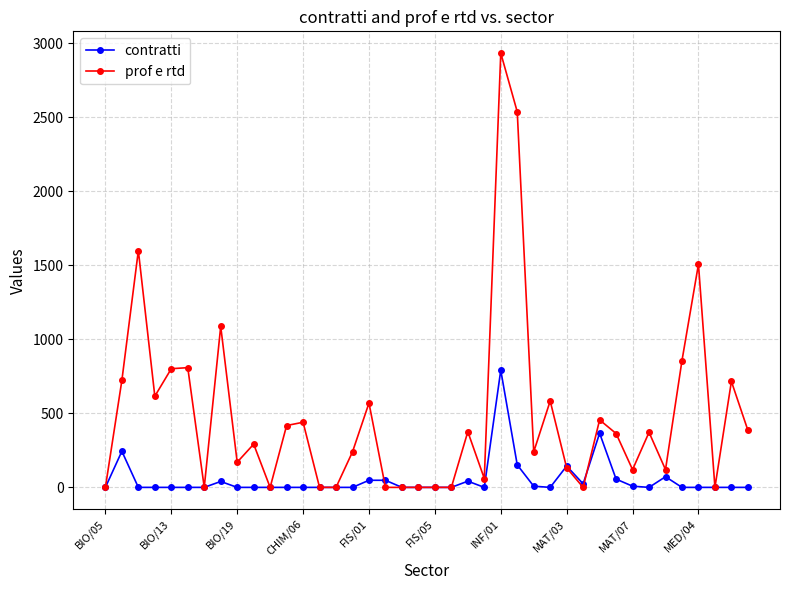

Which series has the largest range (max minus min)?

prof e rtd